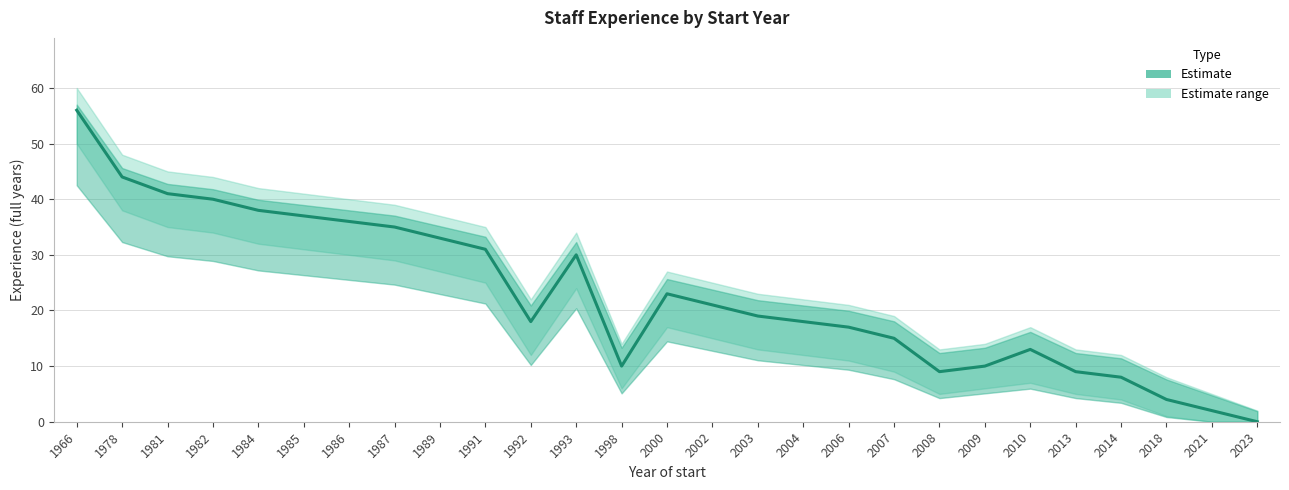

Reading left to right, extract all data points from this chart.

1966=56	1978=44	1981=41	1982=40	1984=38	1985=37	1986=36	1987=35	1989=33	1991=31	1992=18	1993=30	1998=10	2000=23	2002=21	2003=19	2004=18	2006=17	2007=15	2008=9	2009=10	2010=13	2013=9	2014=8	2018=4	2021=2	2023=0